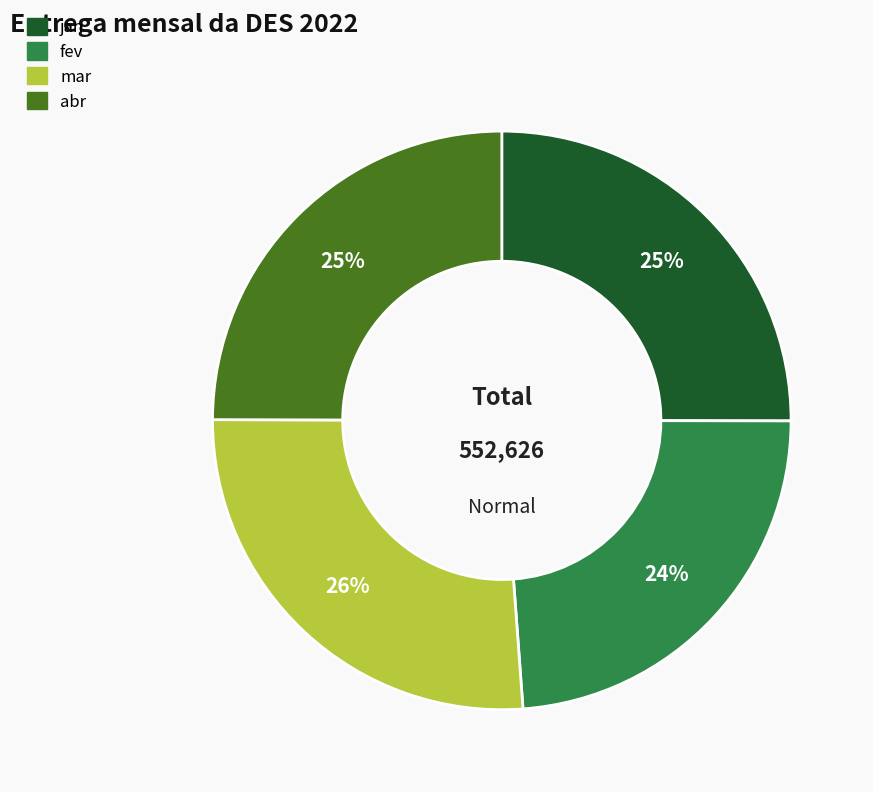

To the nearest percent, what is the average slice percentage?

25%